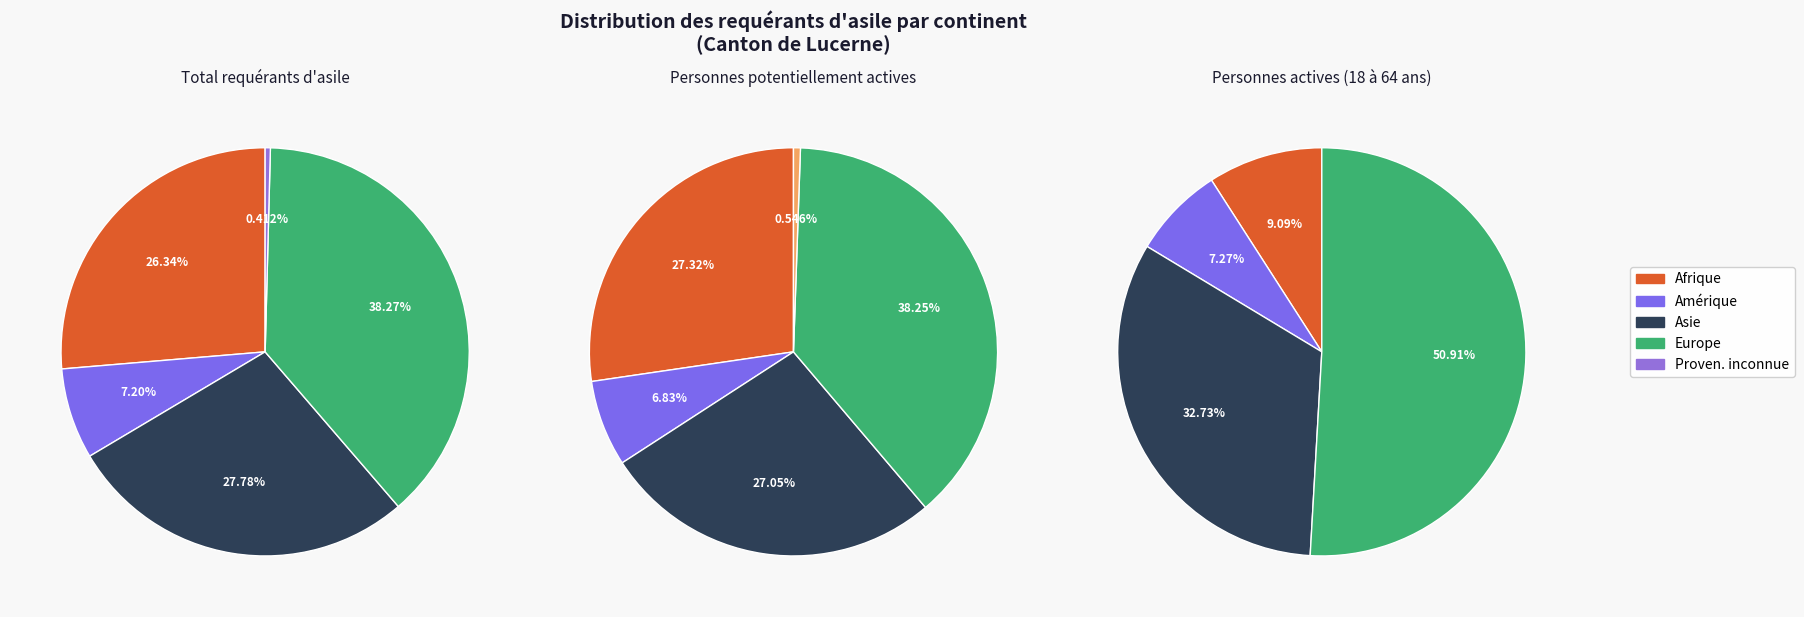

Between Europe and Amérique, which is larger?

Europe